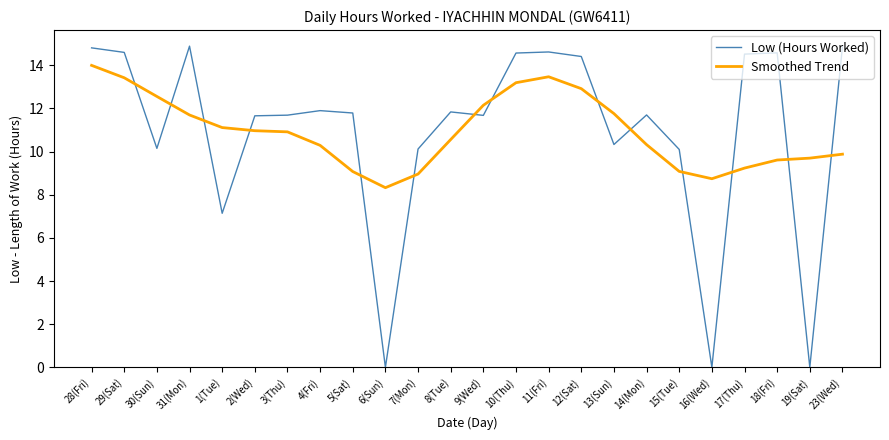

Between 6(Sun) and 13(Sun), which series saw the biggest shift?

Low (Hours Worked)